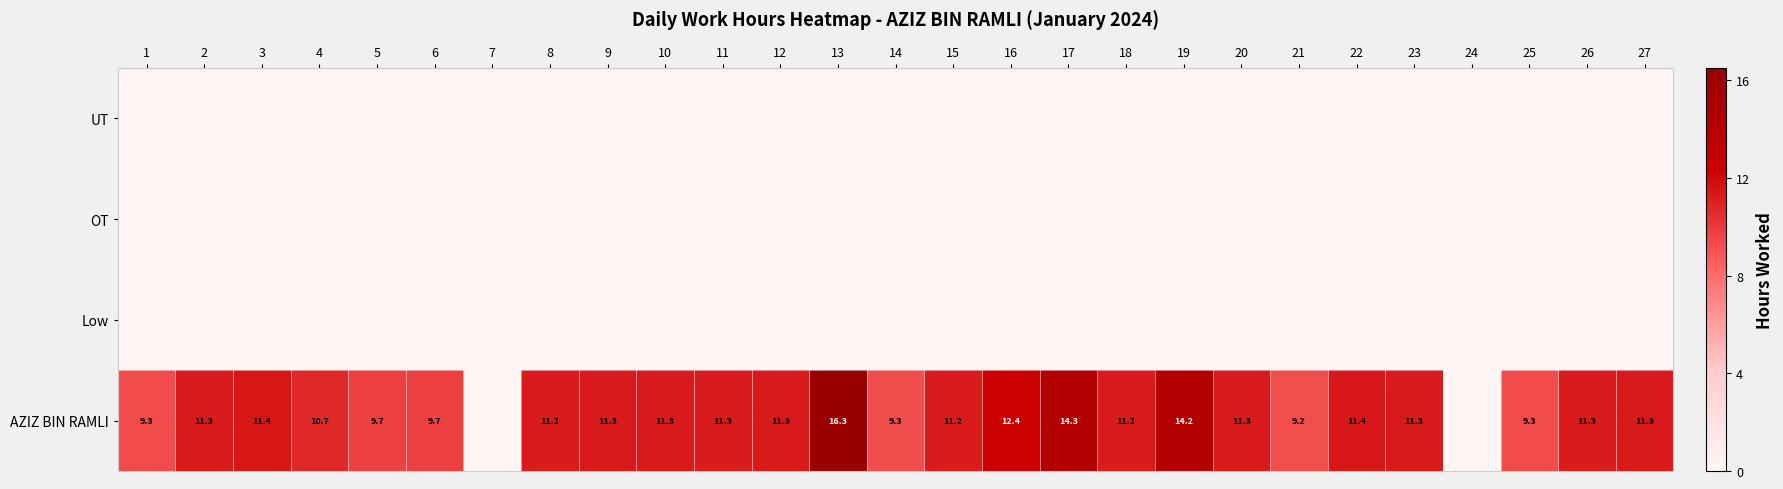

The AZIZ BIN RAMLI series shows 16.3 at 13. True or false?

True